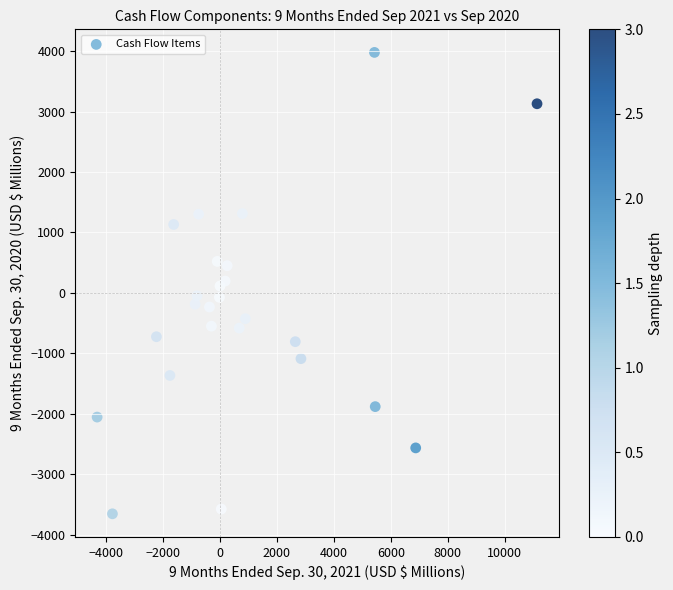

What is the range of Y values (max minus min)?

7637